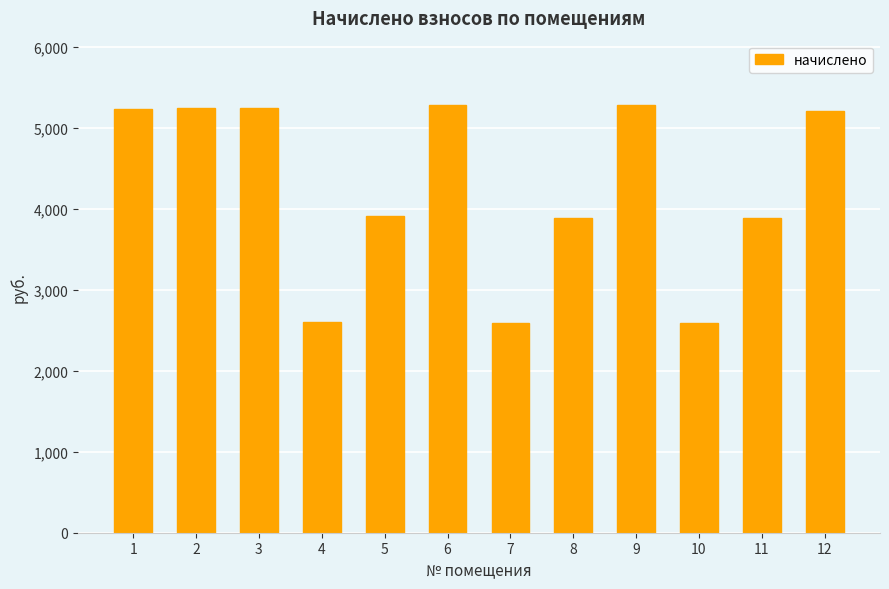

What is the value of the 12th bar from the left?

5203.9